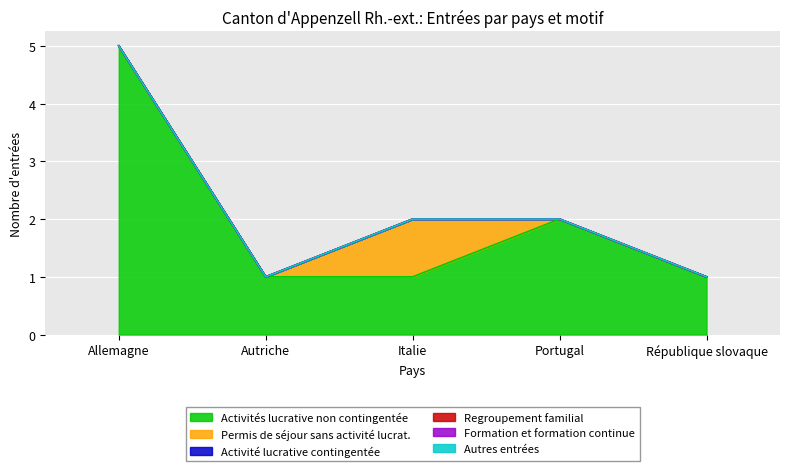

What are all the series names shown in the legend?

Activités lucrative non contingentée, Permis de séjour sans activité lucrat., Activité lucrative contingentée, Regroupement familial, Formation et formation continue, Autres entrées